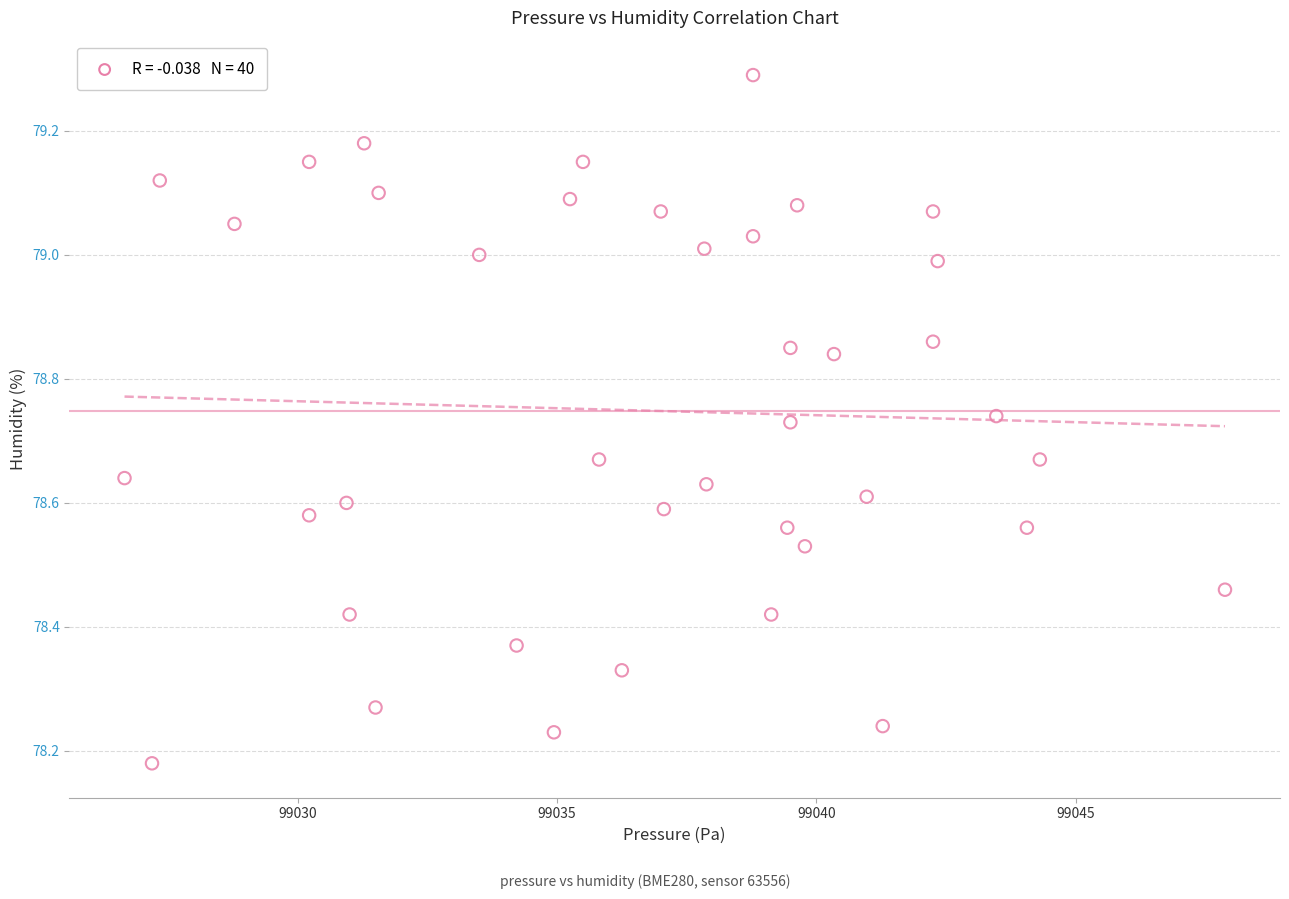

What is the range of Y values (max minus min)?

1.1